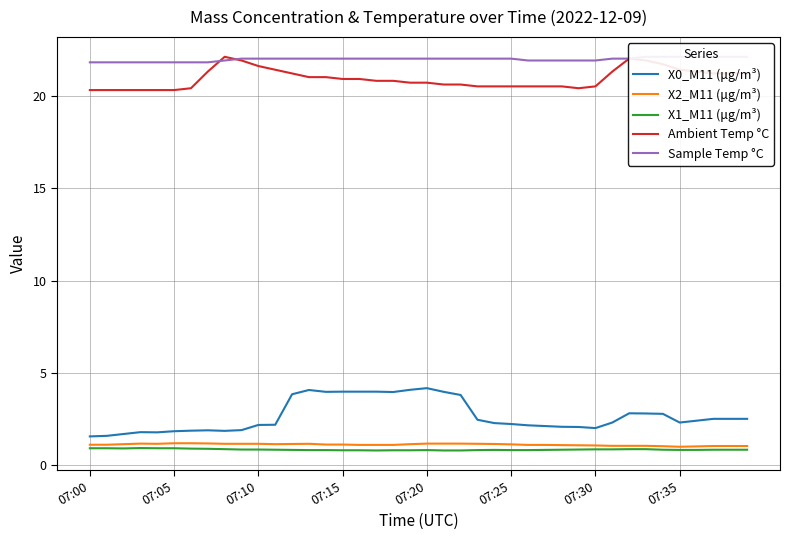

At which label does X1_M11 (μg/m³) reach its minimum?

17